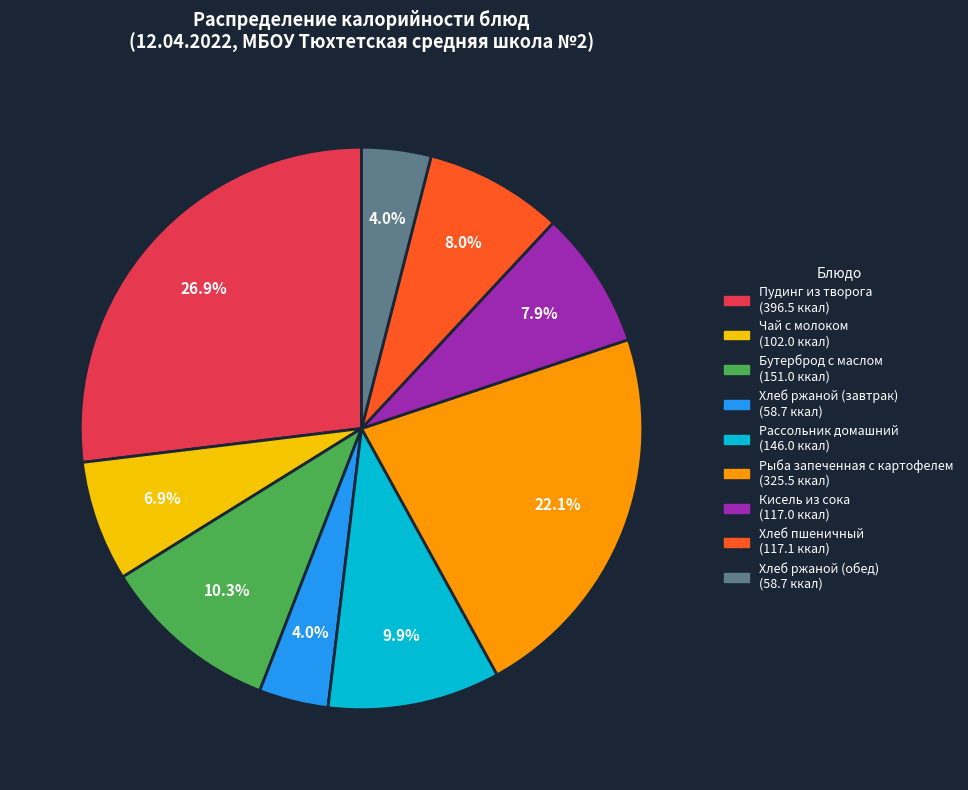

What is the ratio of the value at Бутерброд с маслом to the value at Рассольник домашний?

1.0